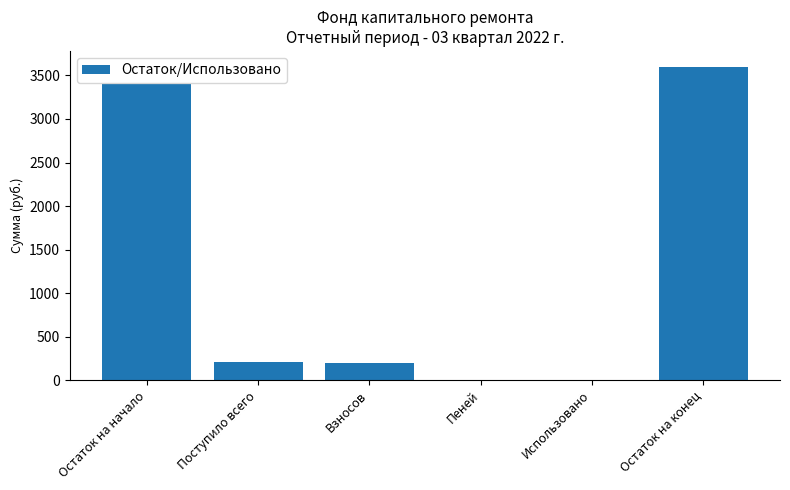

At which label is the value closest to 1800?

Поступило всего